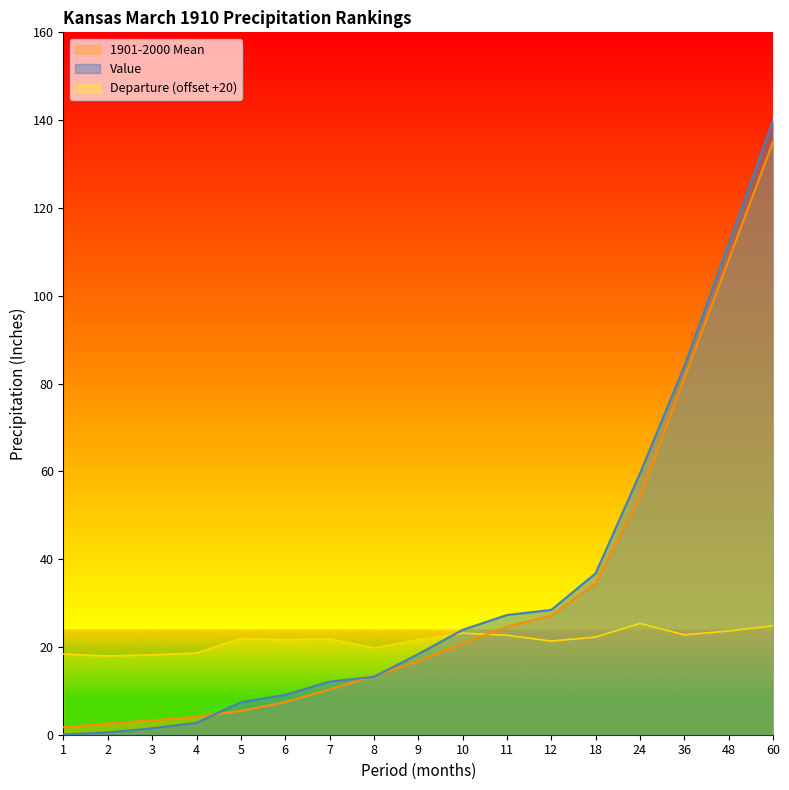

What is the difference between the maximum and minimum values in the Departure series?

7.4